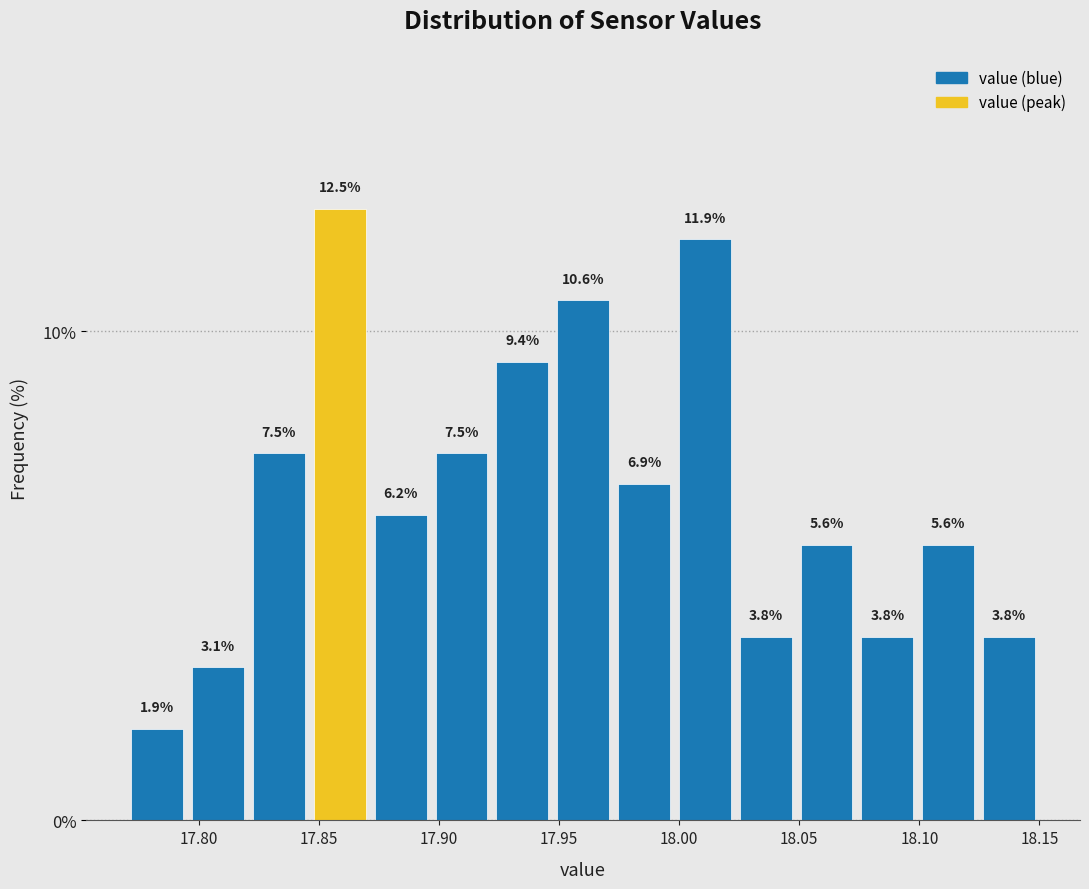

How tall is the bar that spans 17.975 to 18.000 on the x-axis? The bar edges are not printed on the chart, so give them approximately, as read against the axis.

6.9